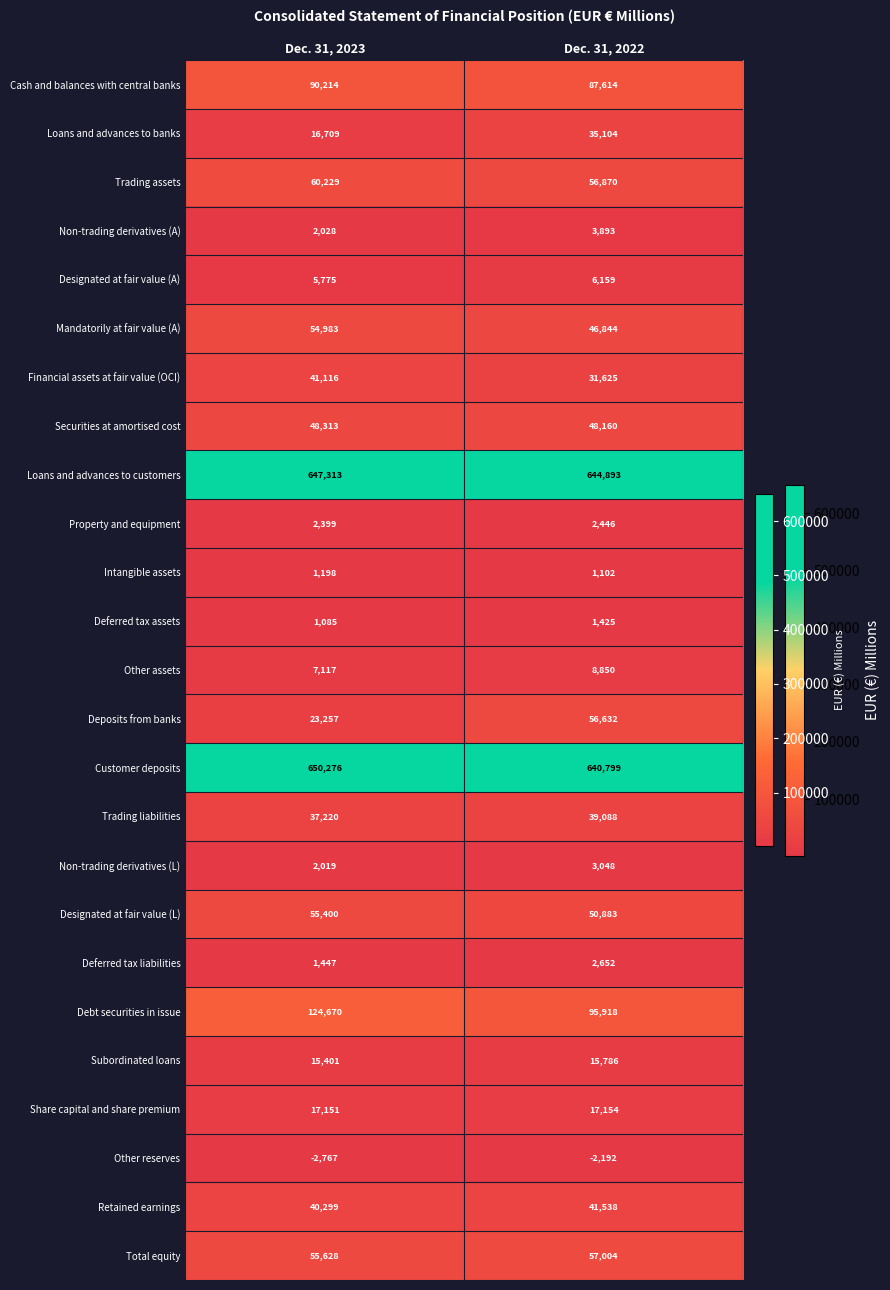

What is the average value of the Trading assets series?

58550